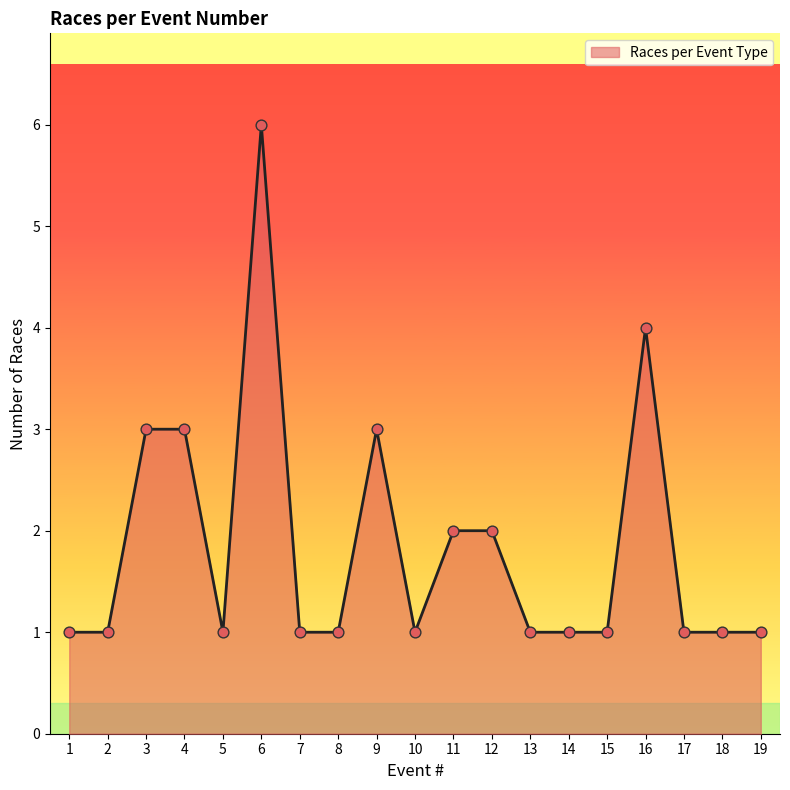

What is the ratio of the value at 4 to the value at 11?

1.5